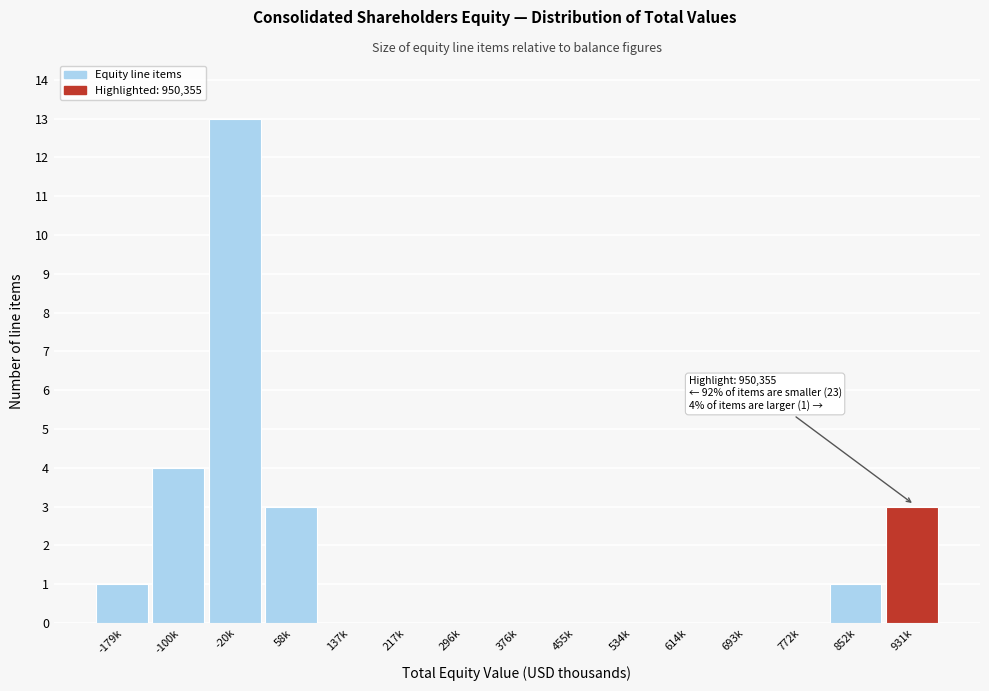

Reading right to left, transcribe all the data shown in this chart.

931k=3	852k=1	772k=0	693k=0	614k=0	534k=0	455k=0	376k=0	296k=0	217k=0	137k=0	58k=3	-20k=13	-100k=4	-179k=1